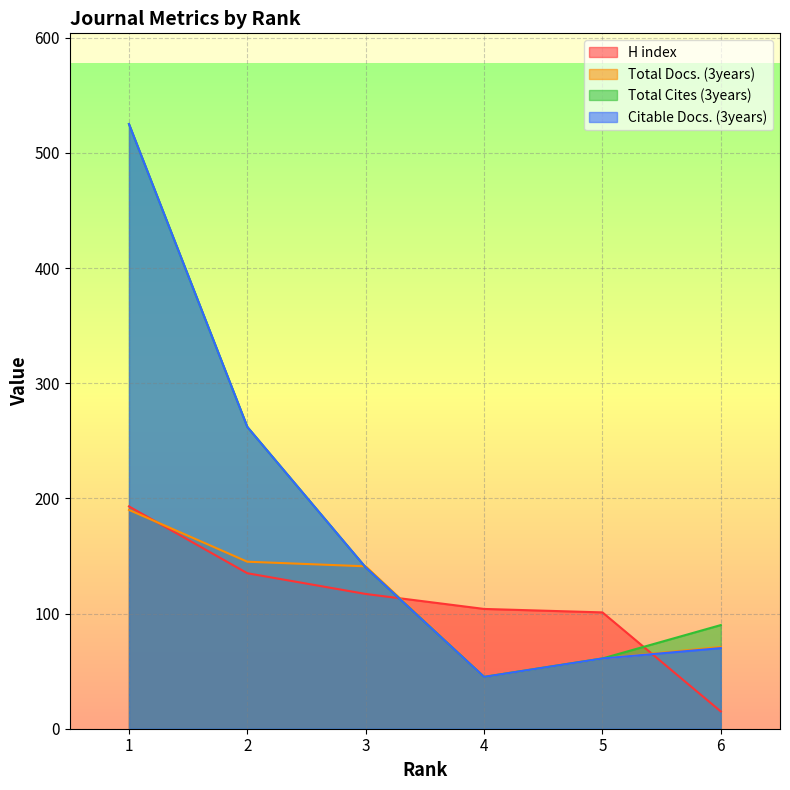

How many data points in H index are less than 117?

3